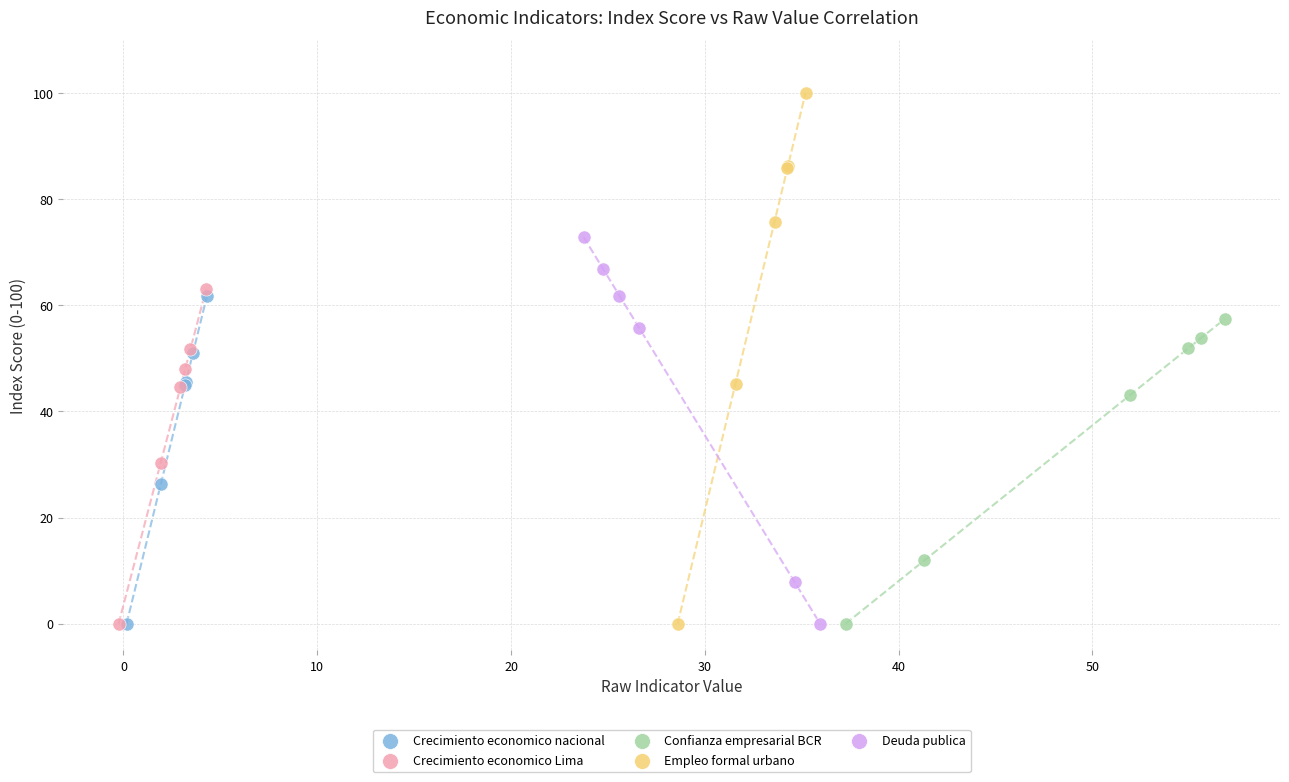

Which series reaches the maximum Y coordinate?

Empleo formal urbano